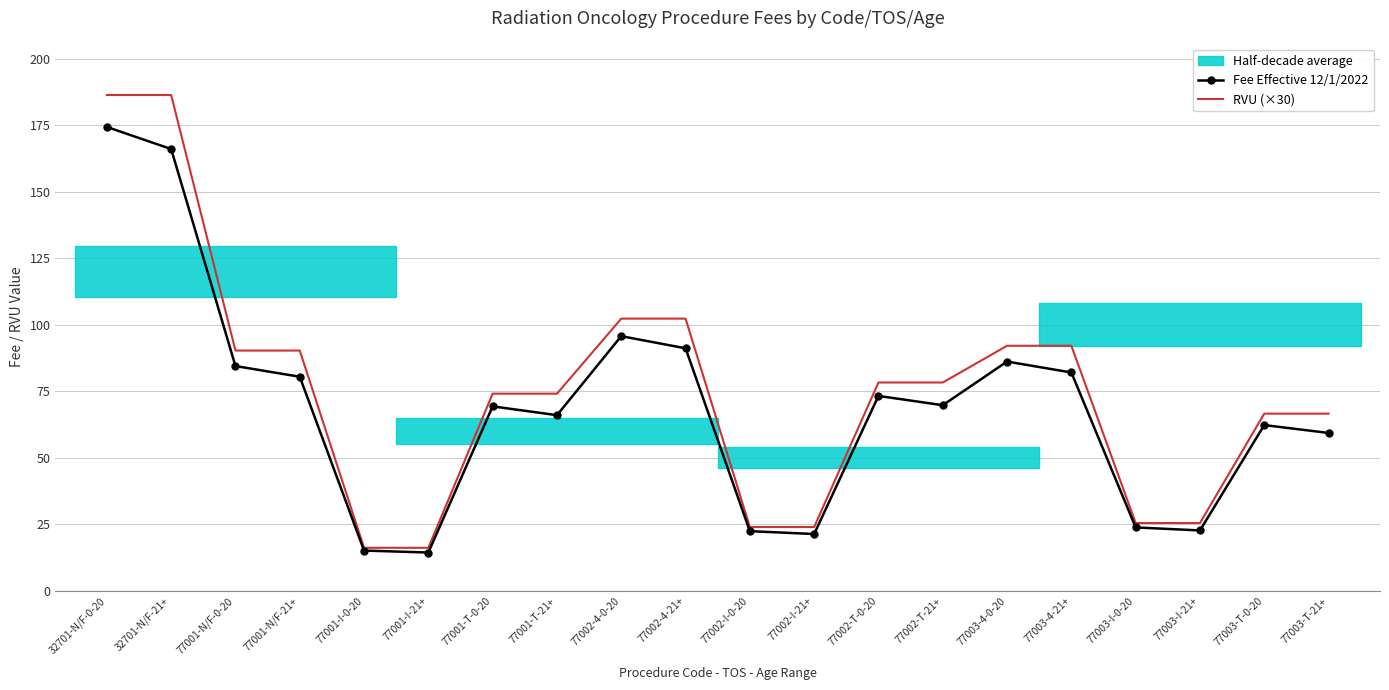

How many values in the Fee Effective 12/1/2022 series are below 69?

9